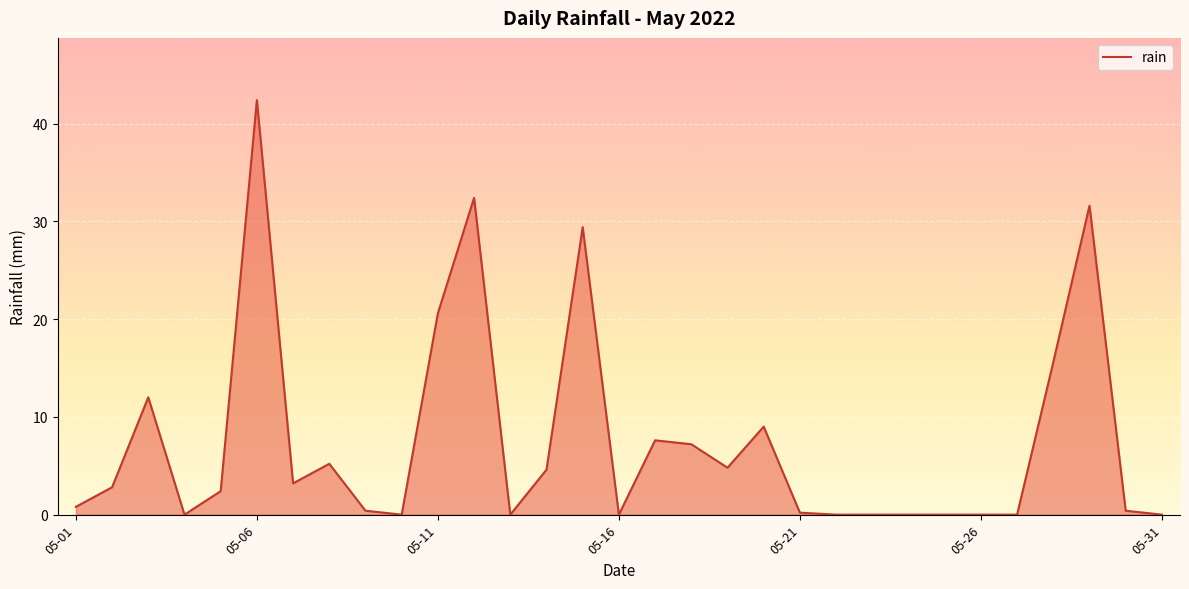

What is the difference between the maximum and minimum values?

42.4